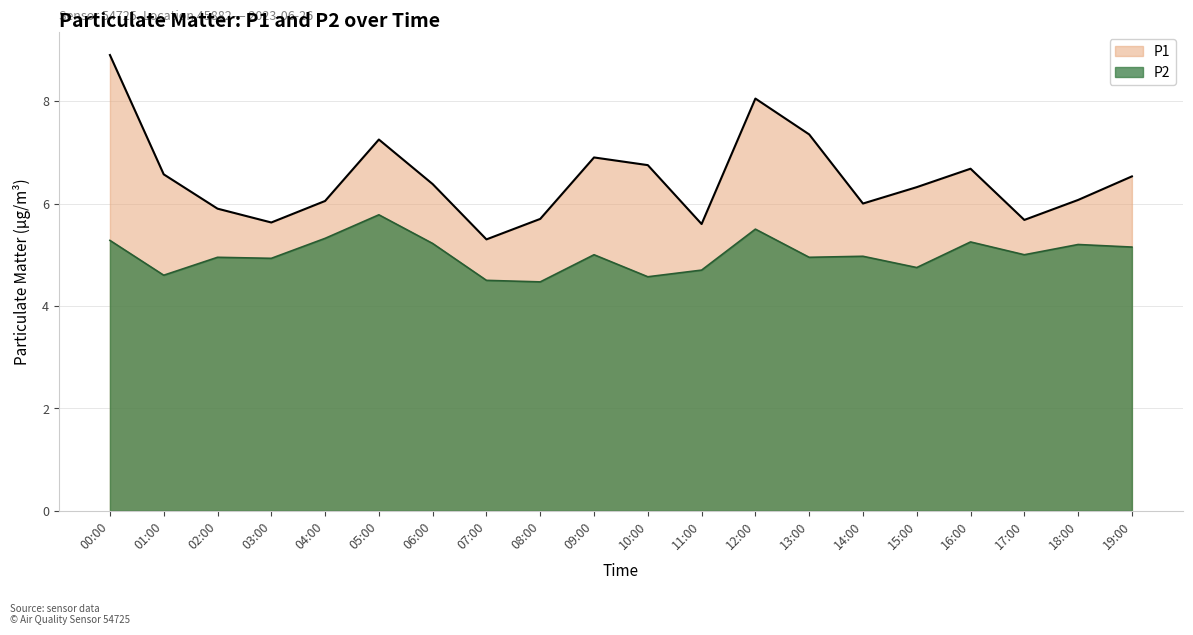

What is the average value of the P2 series?

5.0